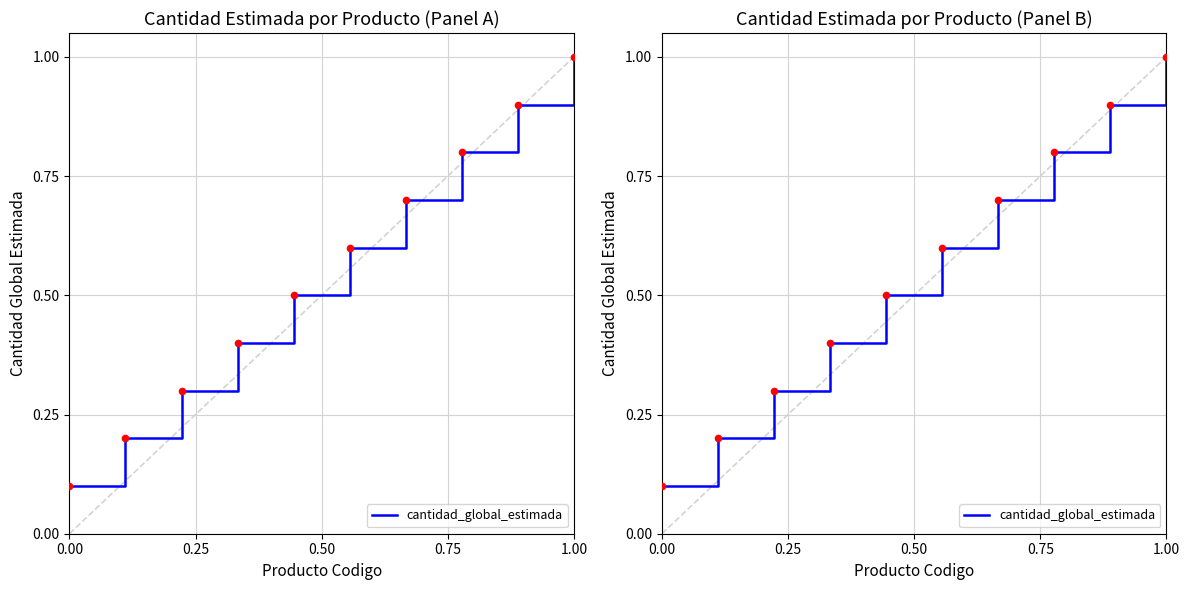

Between 0.50 and 0.75, which is larger?

0.75